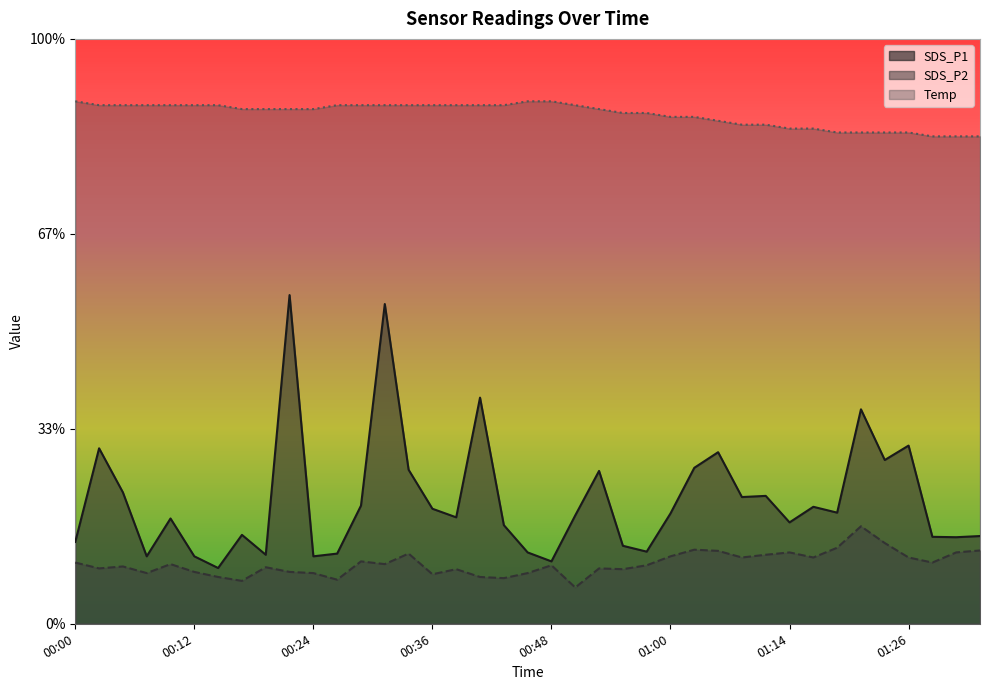

What is the total value across all series at 00:09?

17.5